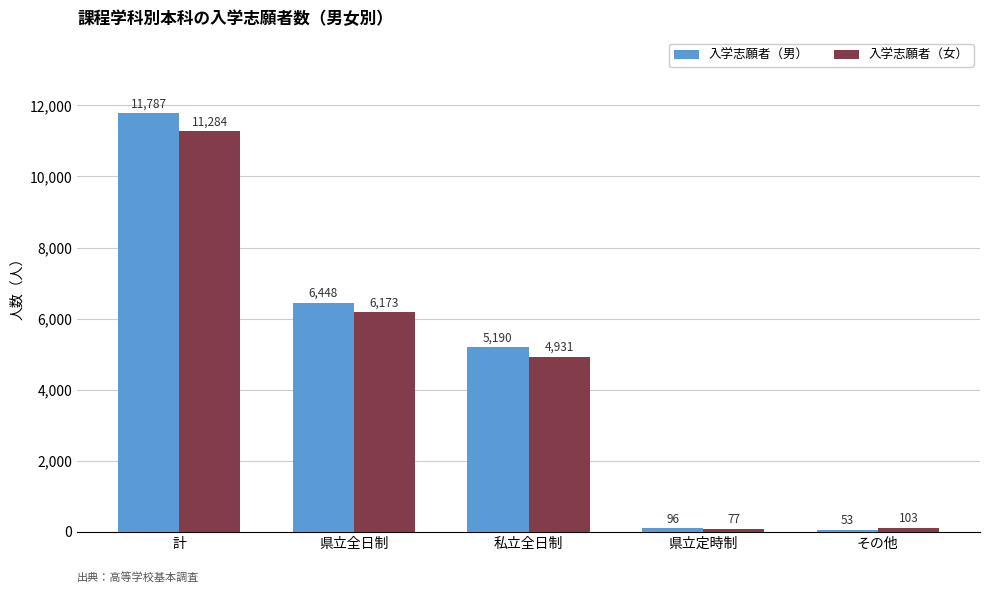

Reading left to right, what are all the values shown in this chart?

入学志願者（男）: 計=11787	県立全日制=6448	私立全日制=5190	県立定時制=96	その他=53
入学志願者（女）: 計=11284	県立全日制=6173	私立全日制=4931	県立定時制=77	その他=103